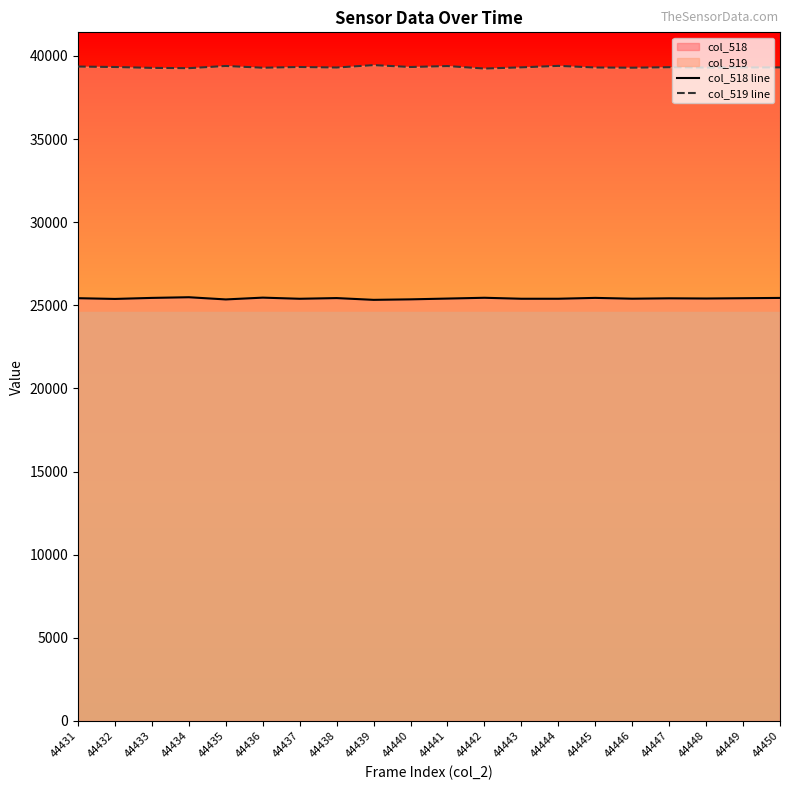

What is the average value of the col_518 line series?

25416